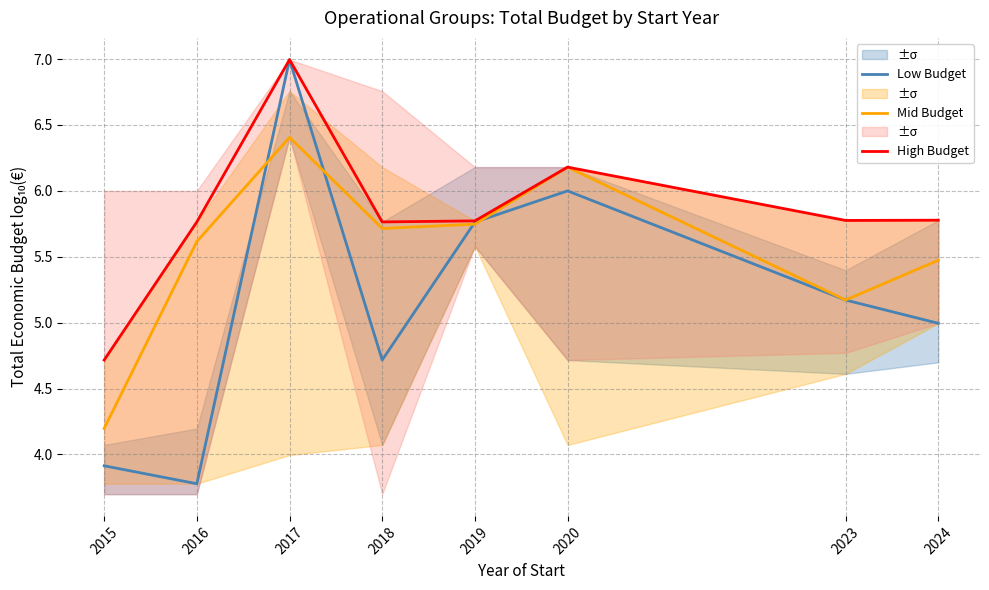

At how many categories does at least one series exceed 4?

8